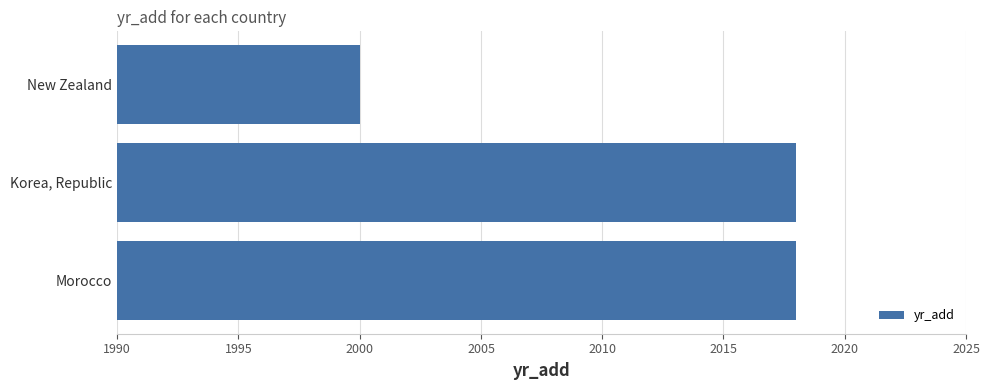

Reading bottom to top, list all the values displayed in this chart.

2018	2018	2000